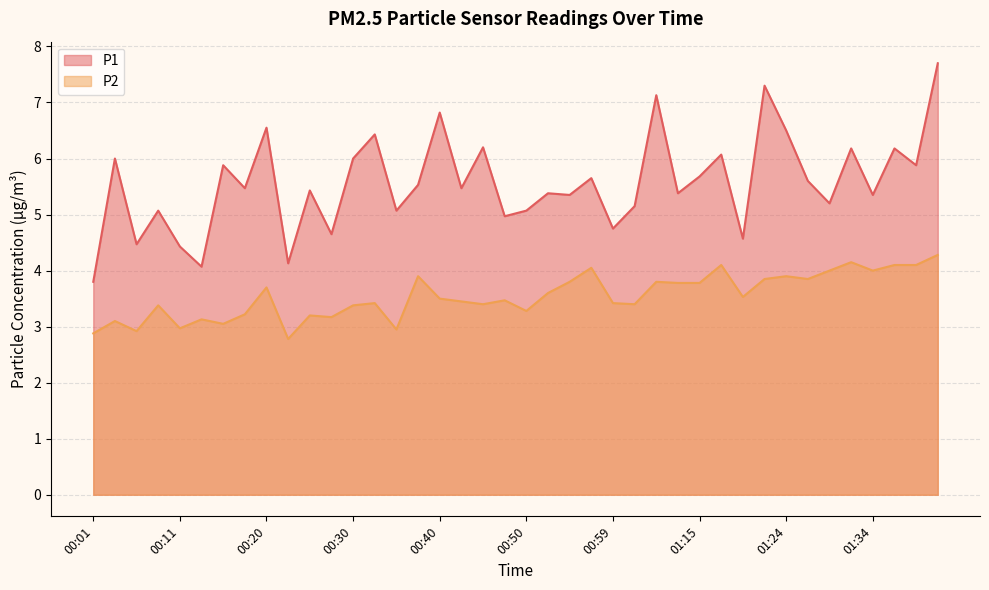

How many lines are shown in the chart?

2